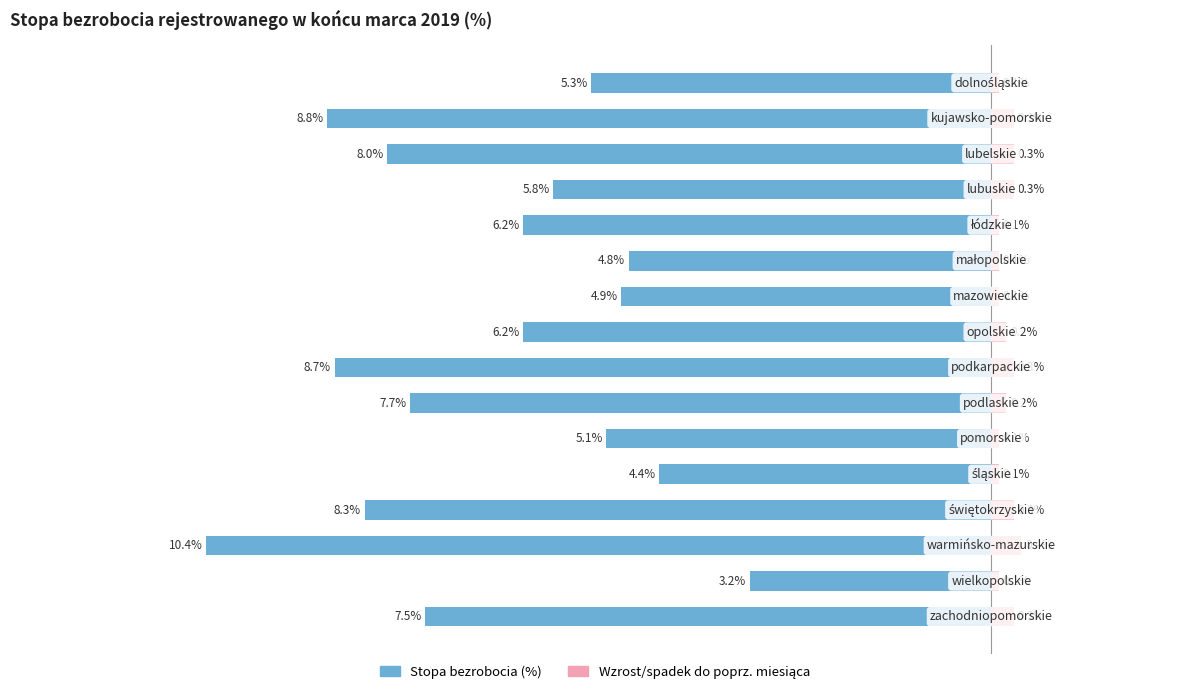

True or false: Wzrost/spadek do poprz. miesiąca has a value of 0.3 at 1.

True